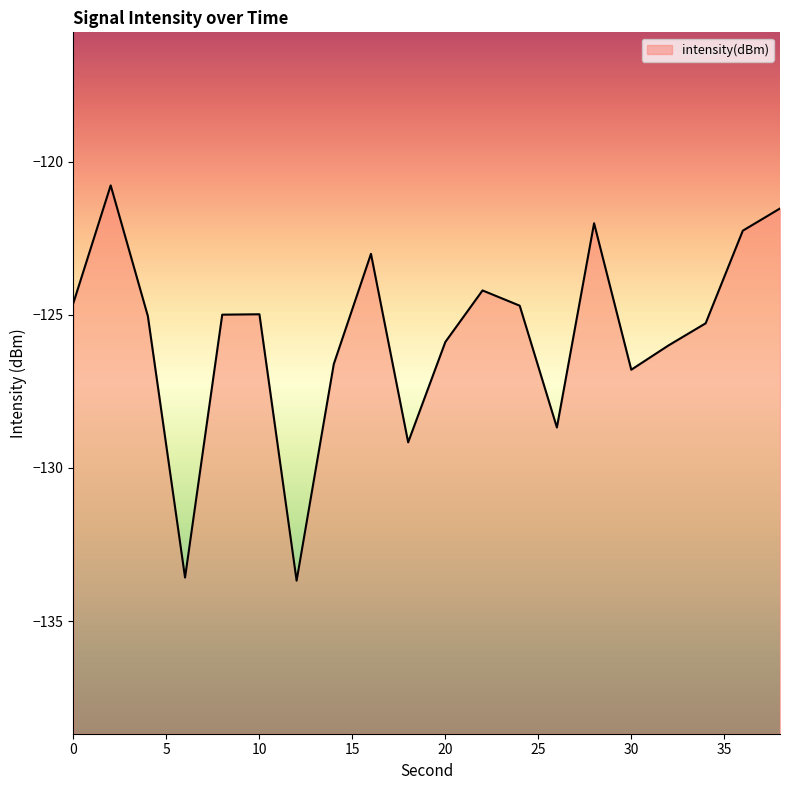

Reading right to left, extract all data points from this chart.

38=-121.5	36=-122.2	34=-125.3	32=-126.0	30=-126.8	28=-122.0	26=-128.7	24=-124.7	22=-124.2	20=-125.9	18=-129.2	16=-123.0	14=-126.6	12=-133.7	10=-125.0	8=-125.0	6=-133.6	4=-125.0	2=-120.8	0=-124.6